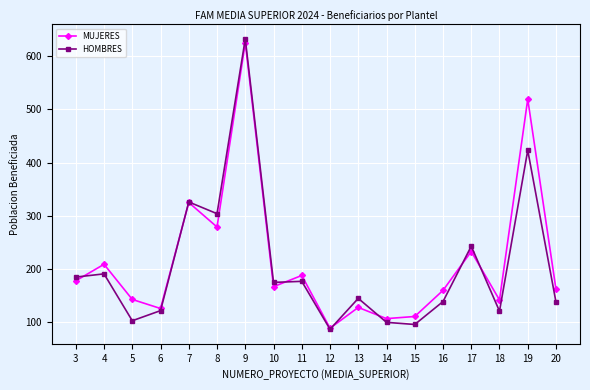

How many lines are shown in the chart?

2